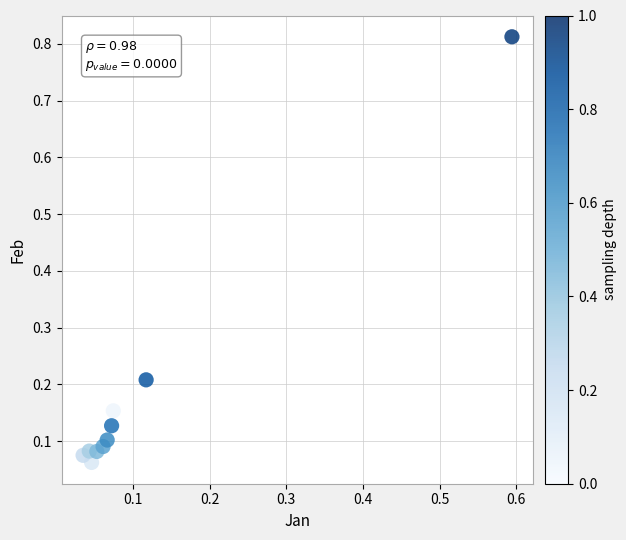

What is the range of X values (max minus min)?

0.6